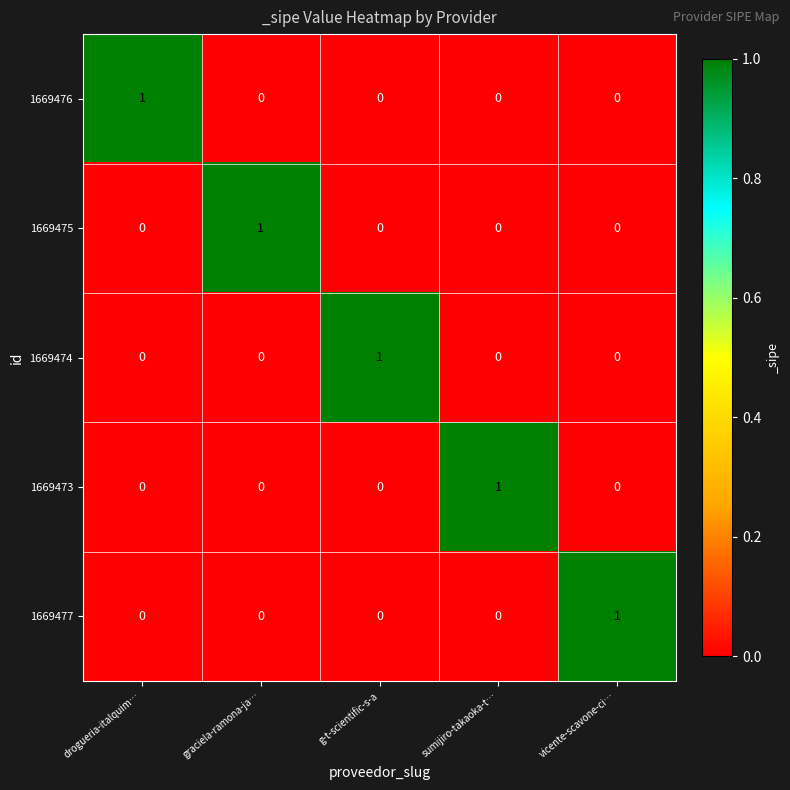

Is it true that 1669474 equals 1 at vicente-scavone-ci…?

False